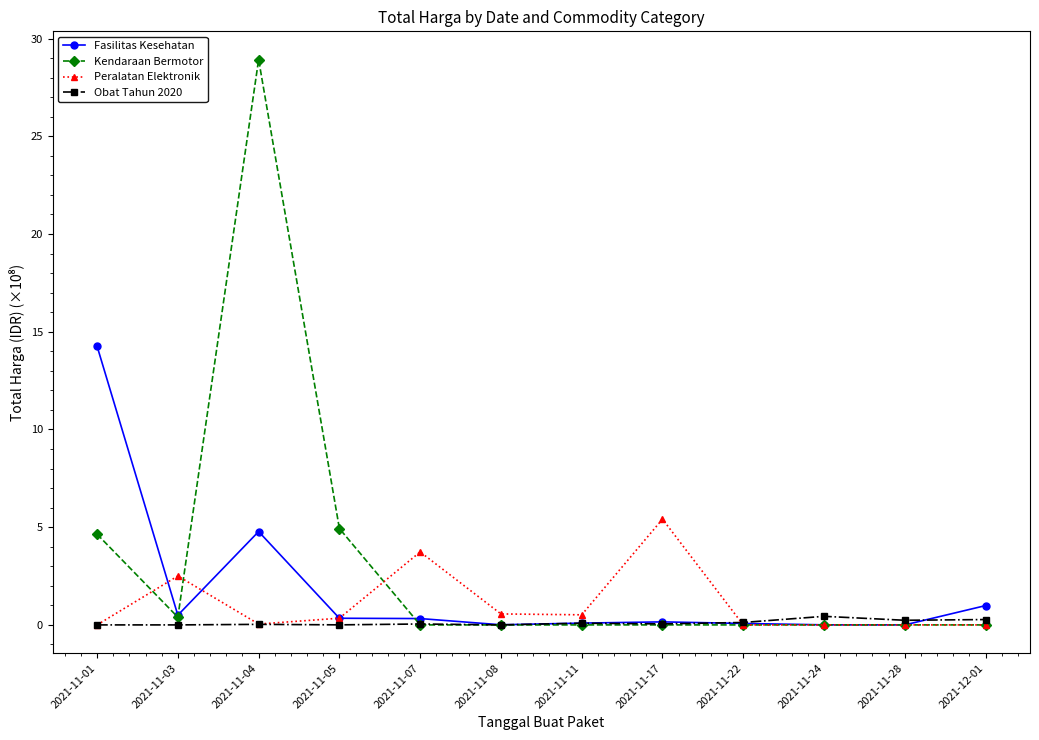

Rank the series by their maximum value, from lowest to highest.

Obat Tahun 2020, Peralatan Elektronik, Fasilitas Kesehatan, Kendaraan Bermotor